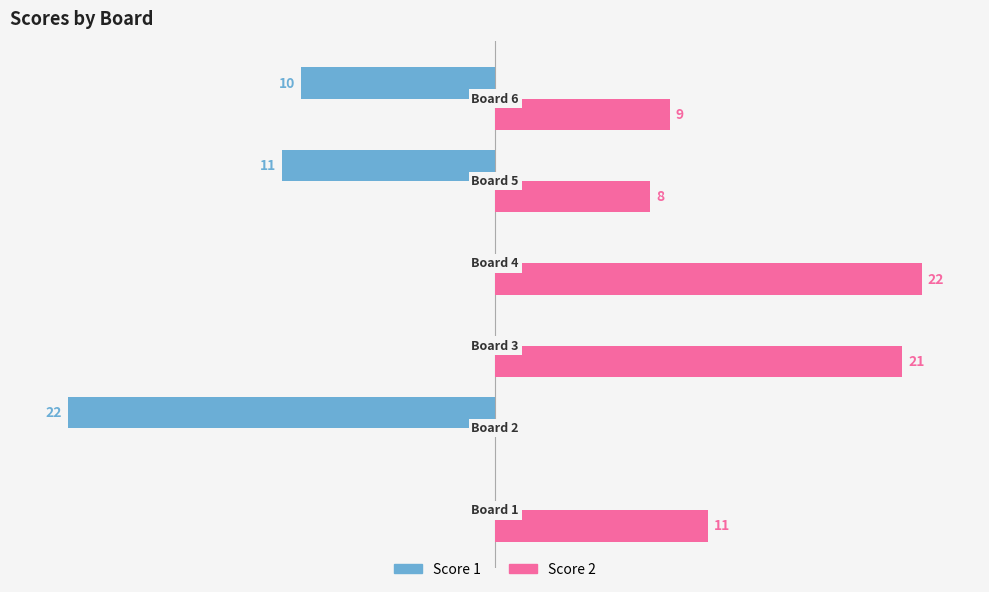

Which series has the largest total across all categories?

Score 2